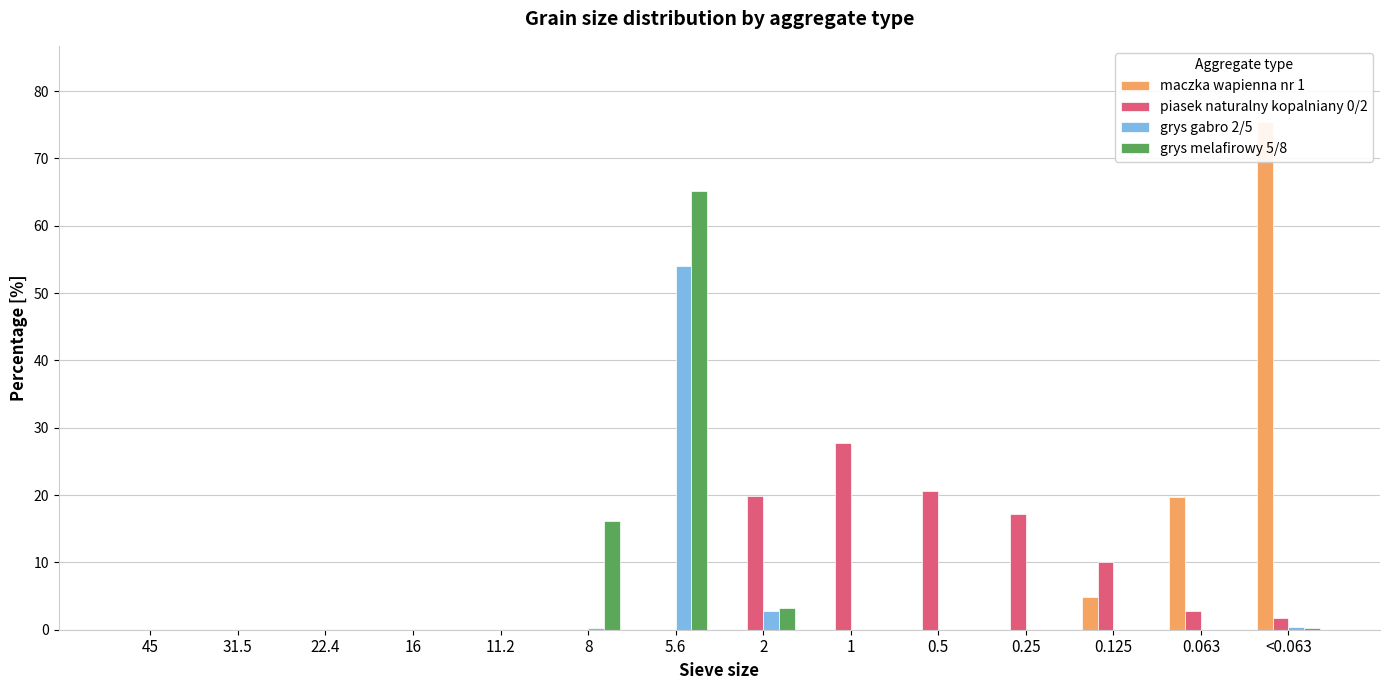

The value of grys melafirowy 5/8 at 8 is 16.2. True or false?

True